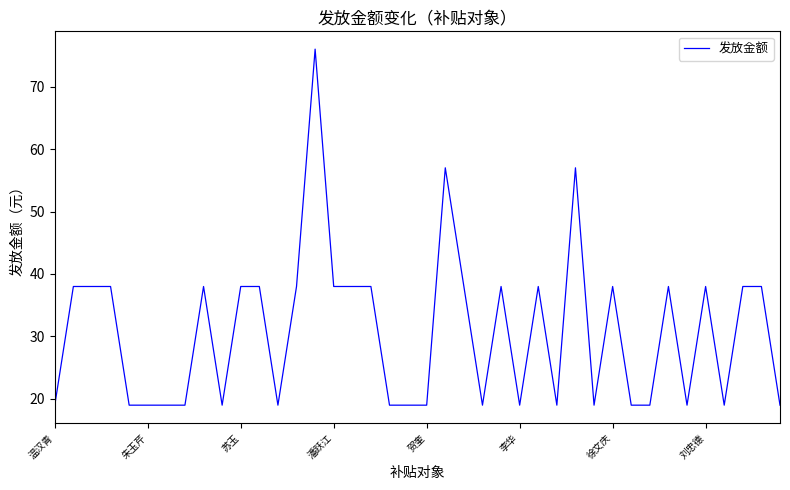

What is the difference between the maximum and minimum values?

57